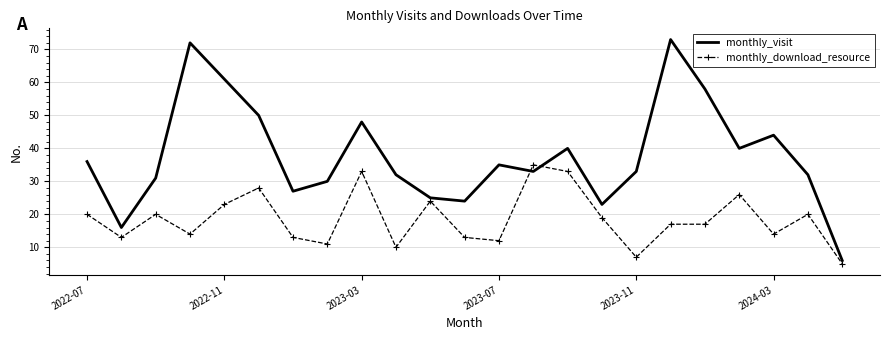

True or false: monthly_visit and monthly_download_resource intersect in this chart.

True